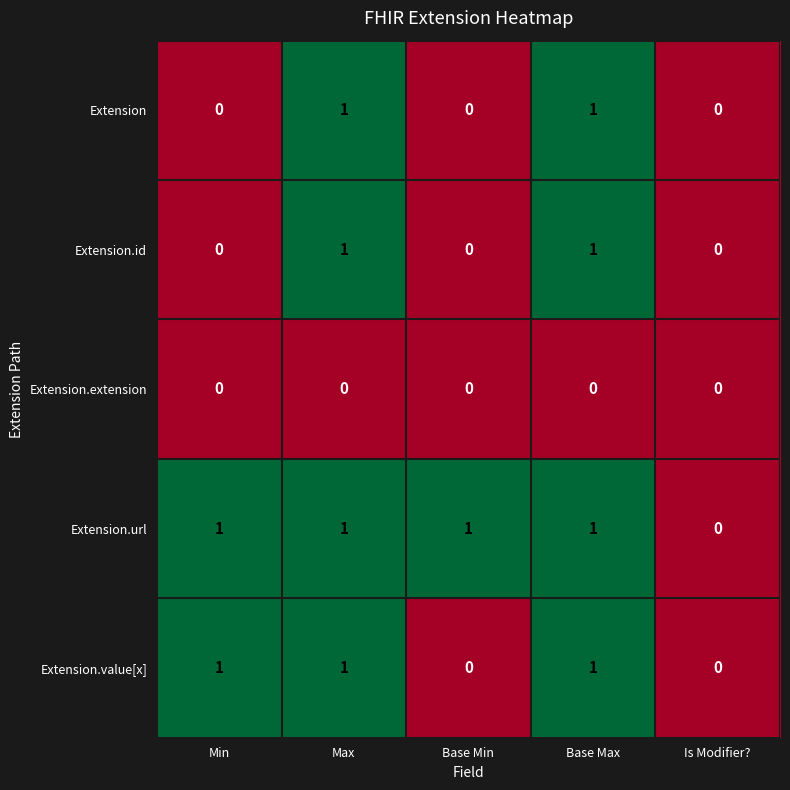

What is the spread (max minus min) of values at Base Min?

1